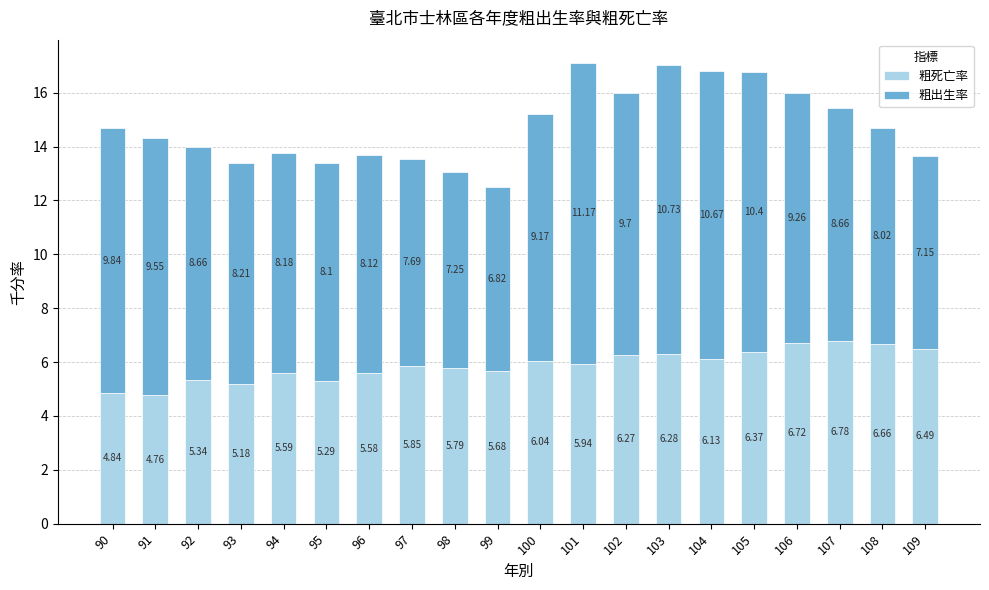

Rank the categories by 粗死亡率 value from highest to lowest.

107, 106, 108, 109, 105, 103, 102, 104, 100, 101, 97, 98, 99, 94, 96, 92, 95, 93, 90, 91